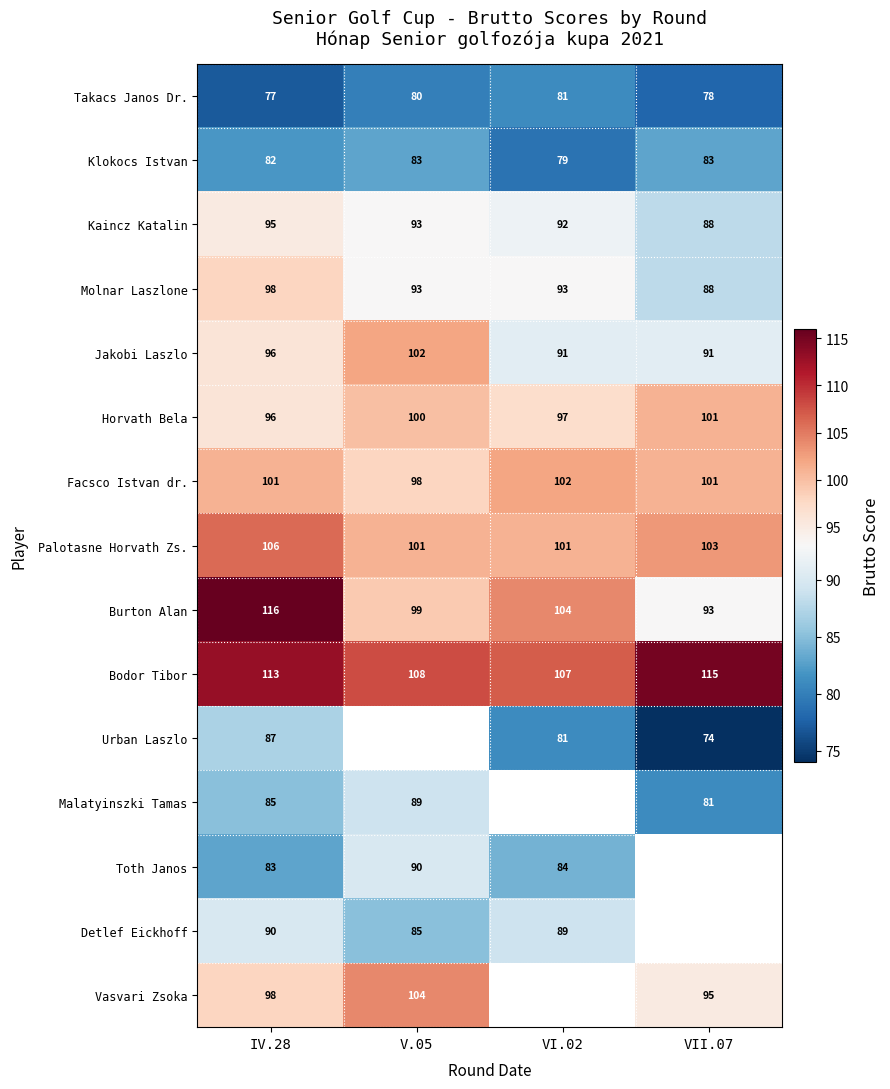

What is the difference between the maximum and second lowest values in the Kaincz Katalin series?

3